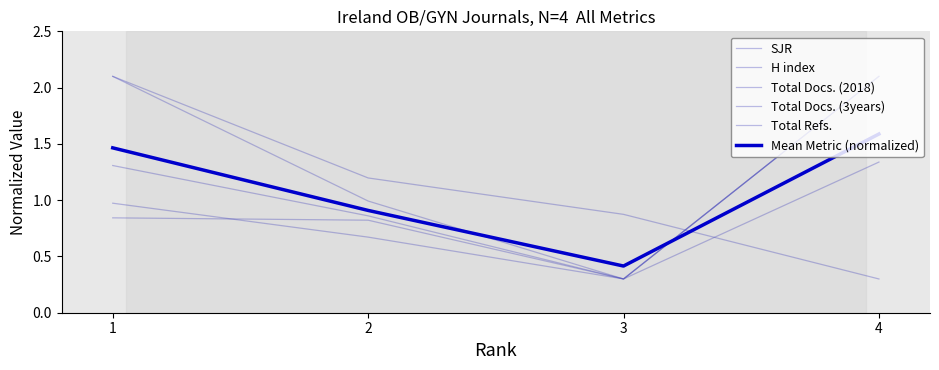

What is the value of the Total Docs. (2018) point at the 2nd from the left?

0.8